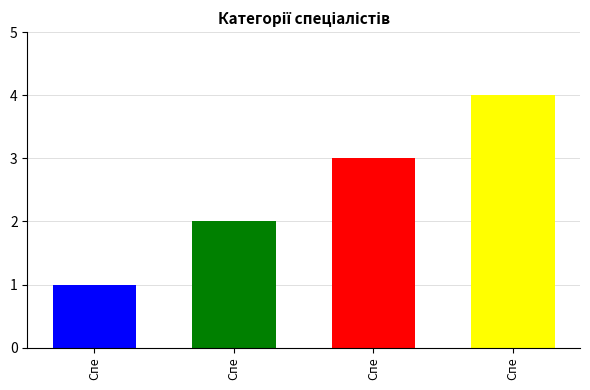

Count the values in the range 2 to 4.

3